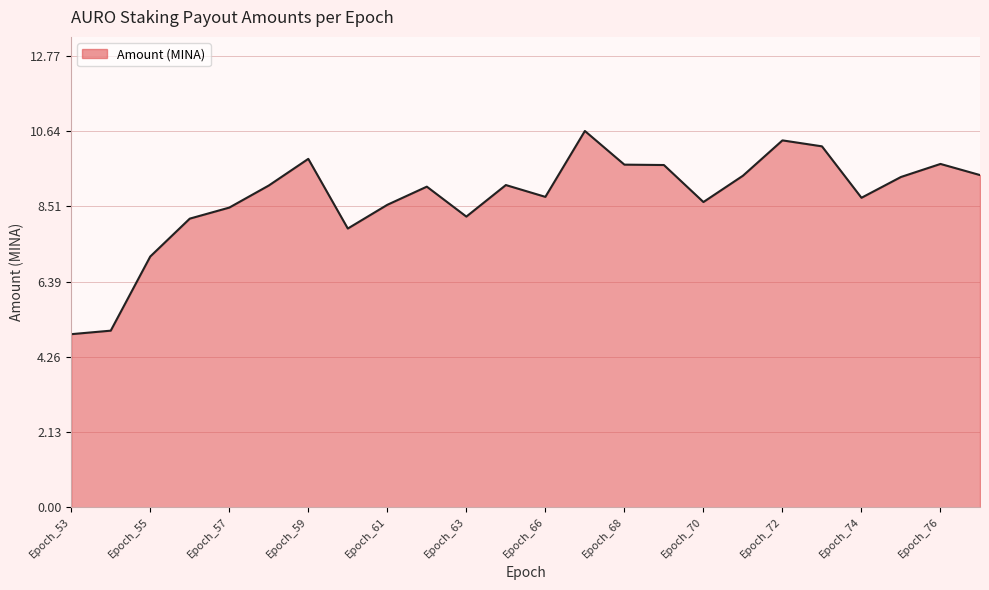

Count the number of data series in this chart.

1